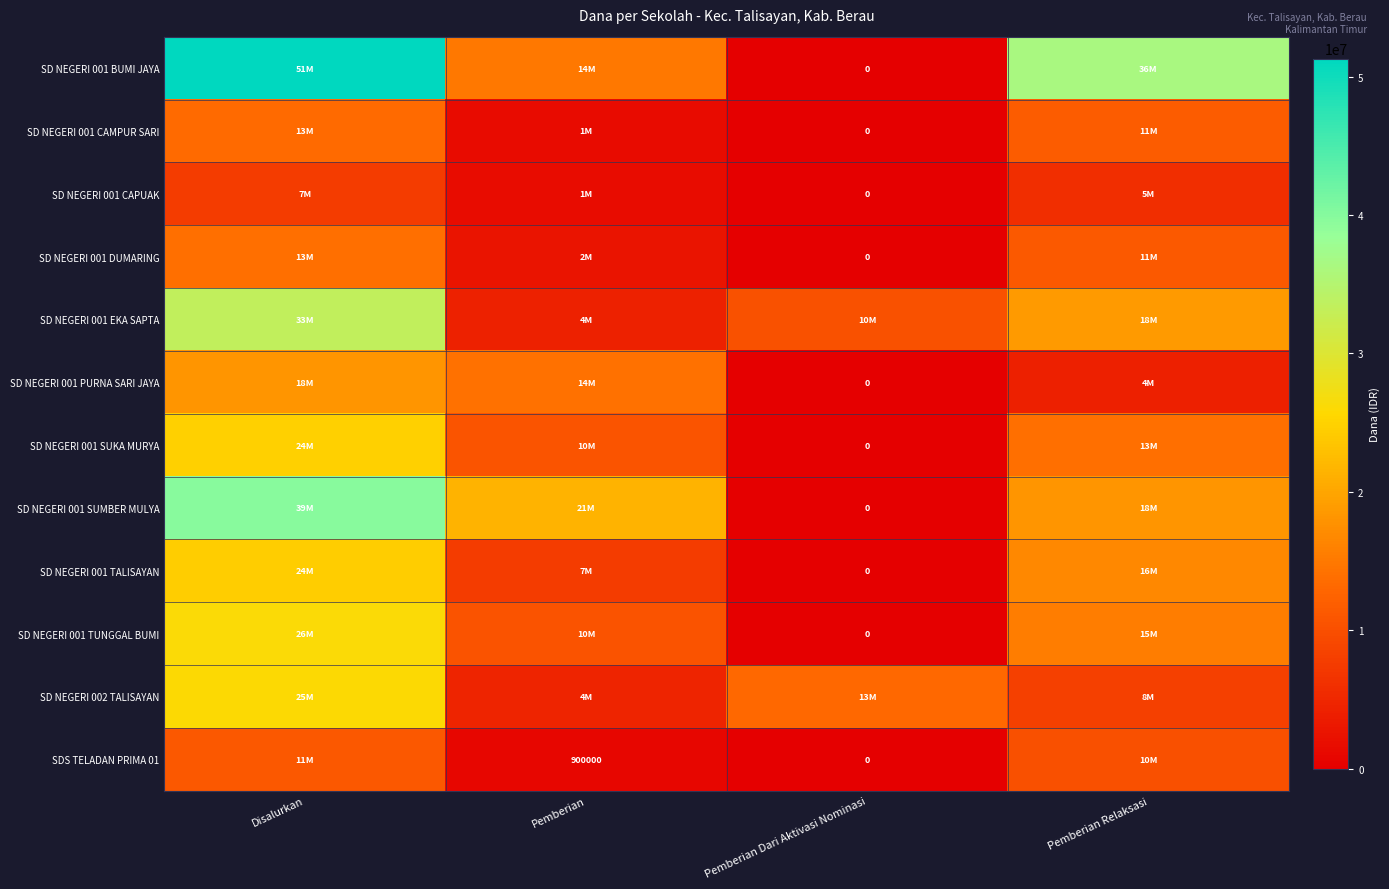

Is it true that SDS TELADAN PRIMA 01 equals 541985 at Pemberian?

False